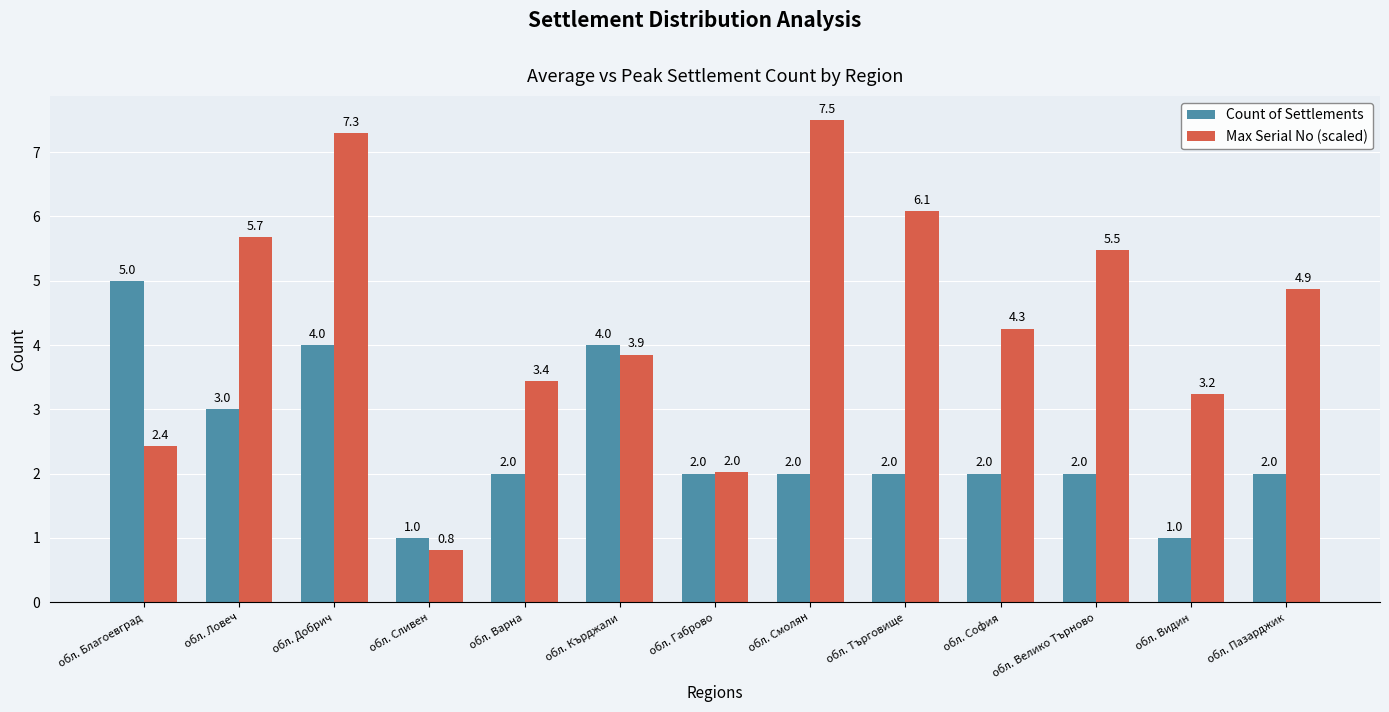

What is the value of the Count of Settlements bar at the 9th from the left?

2.0